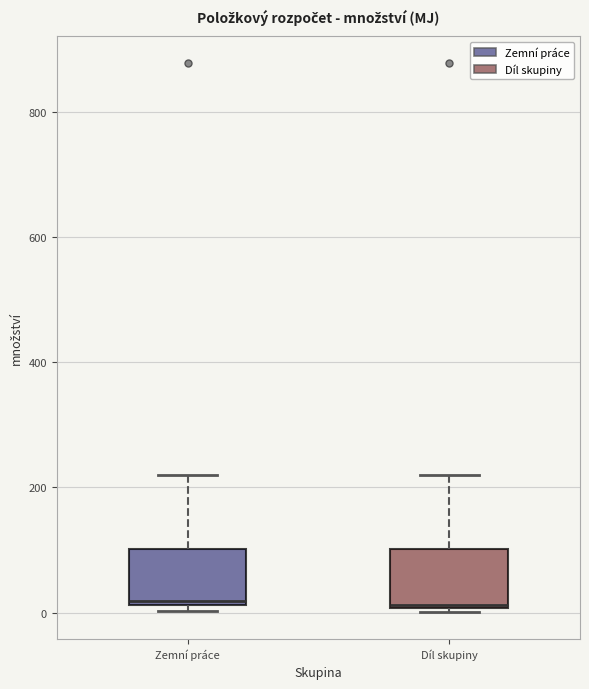

Where does the upper whisker of the box for Díl skupiny end on the y-axis? The values are not printed on the chart, so give them approximately, as read against the axis.

220